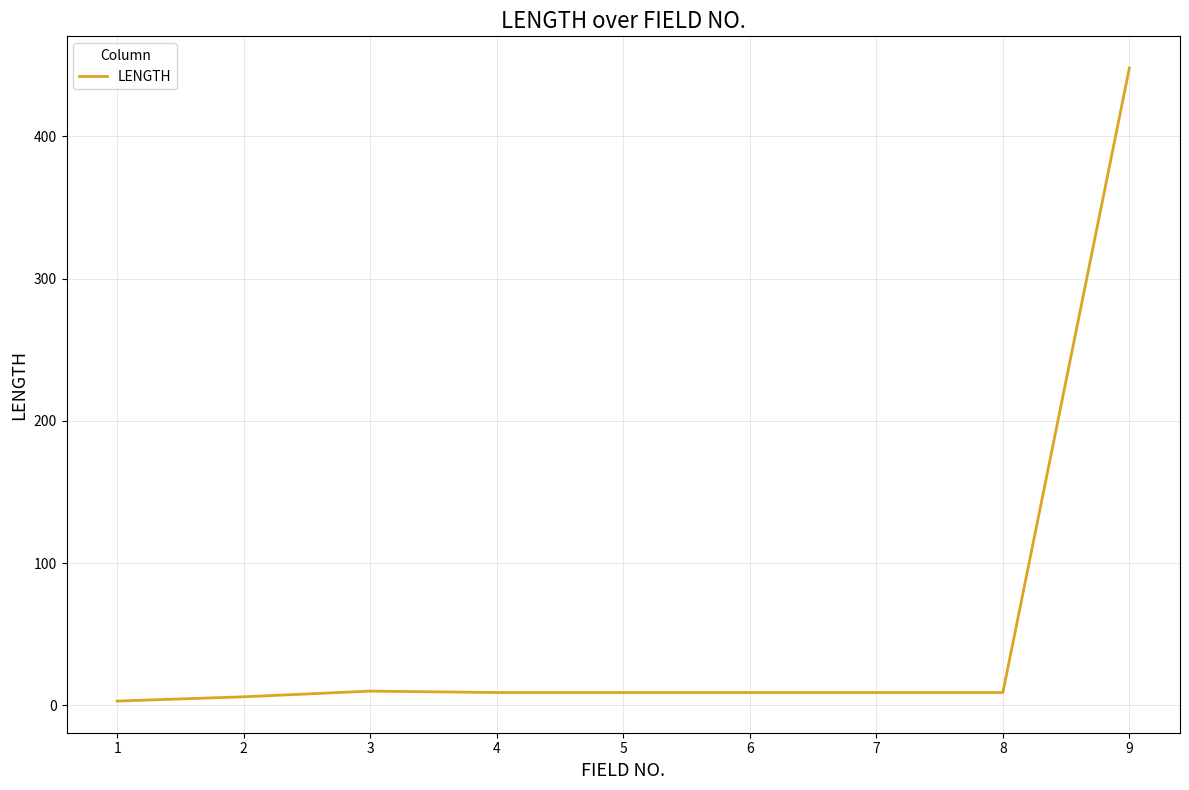

What is the change in value from 3 to 9?

+438